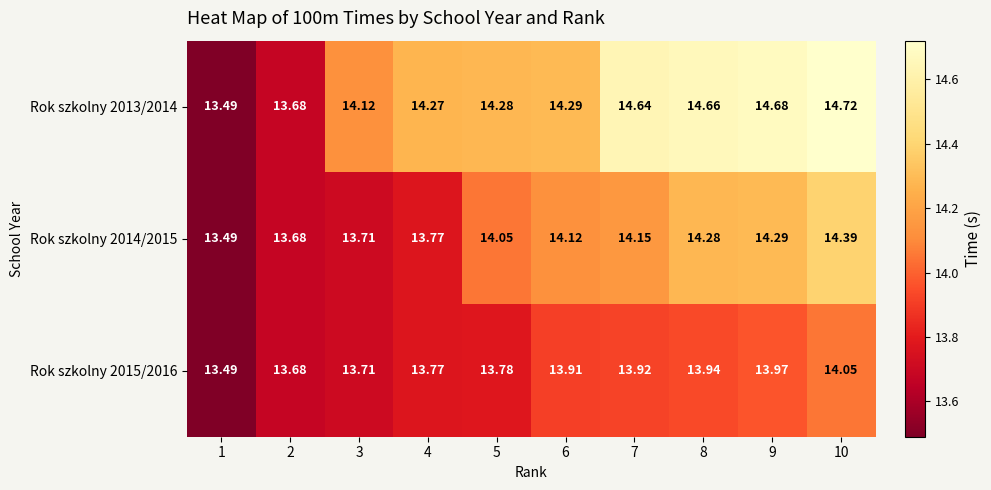

Which label corresponds to the smallest value in the chart?

1